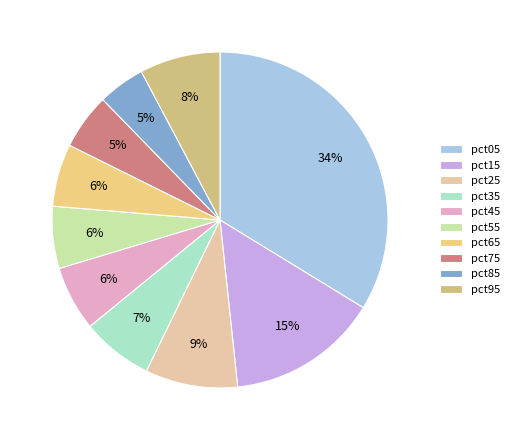

Which category has the smallest portion of the pie?

pct85